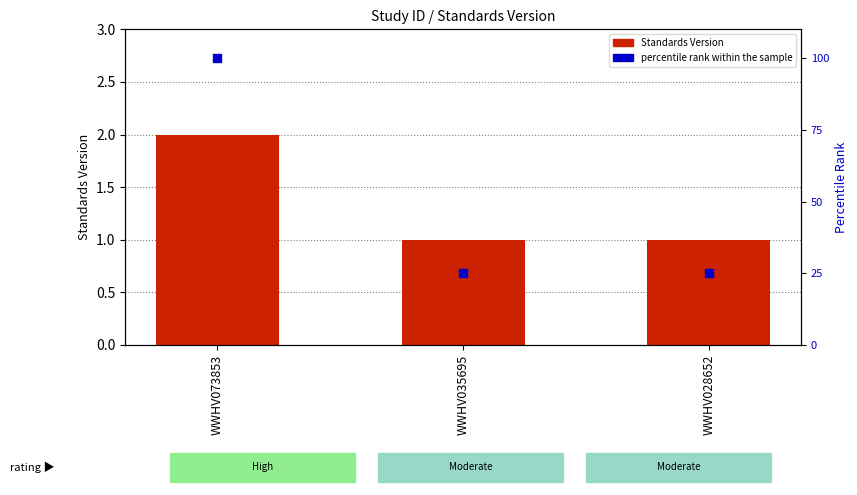

Which series has the largest total across all categories?

percentile rank within the sample